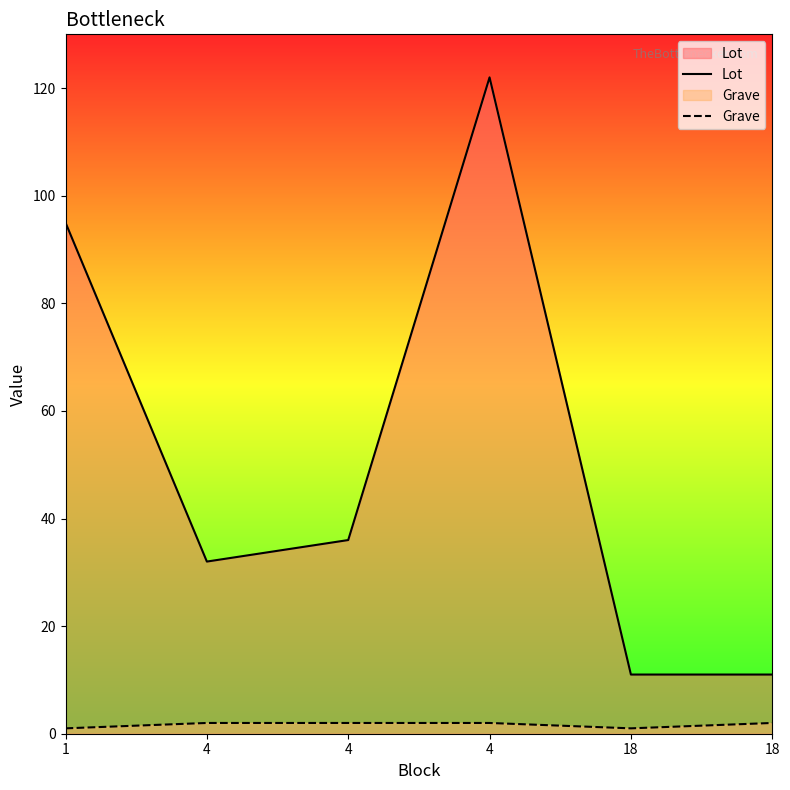

Rank the series at 1 from highest to lowest value.

Lot, Grave